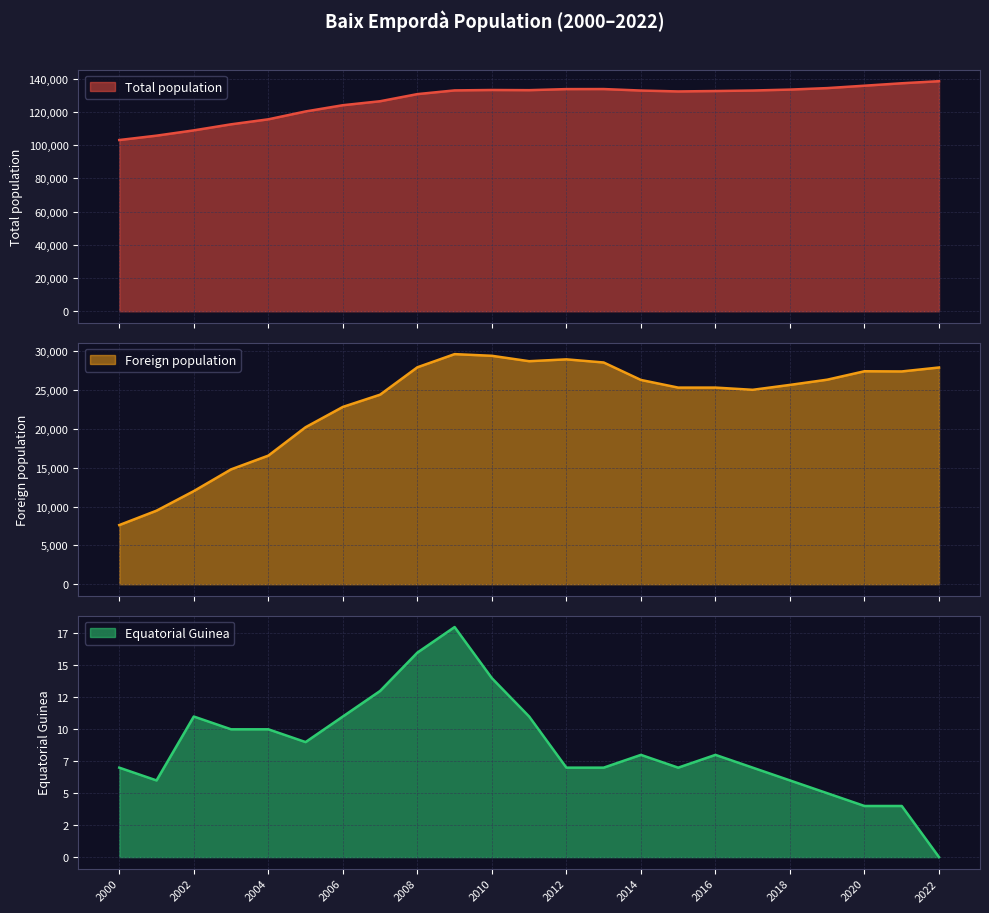

Read the Foreign population value at 2015, to the nearest 50.

25350